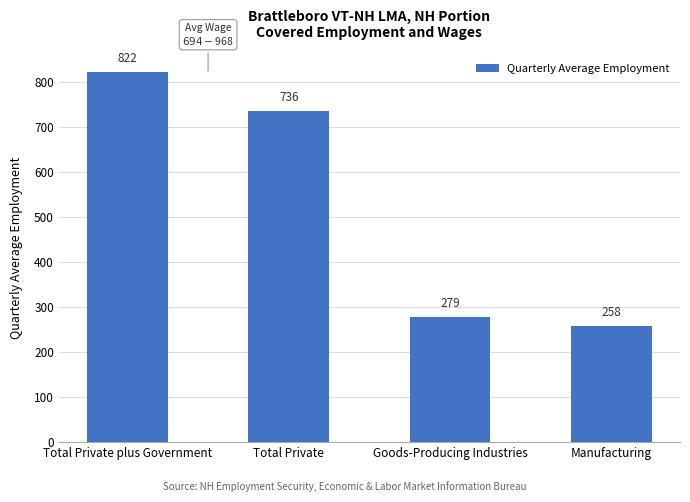

True or false: the data shows 258 at Manufacturing.

True